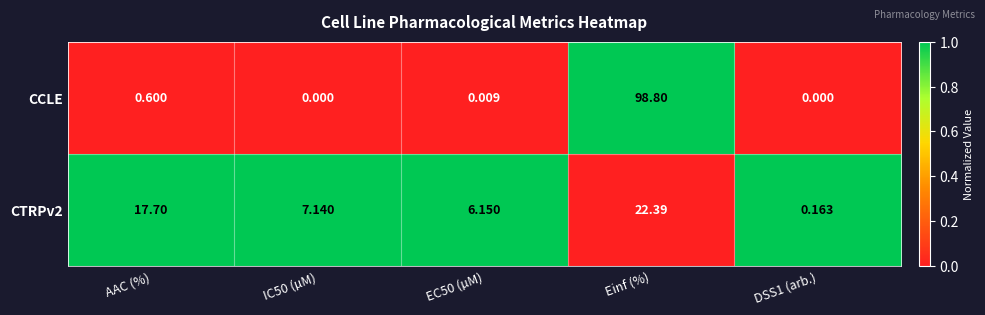

Which series has the largest range (max minus min)?

CCLE